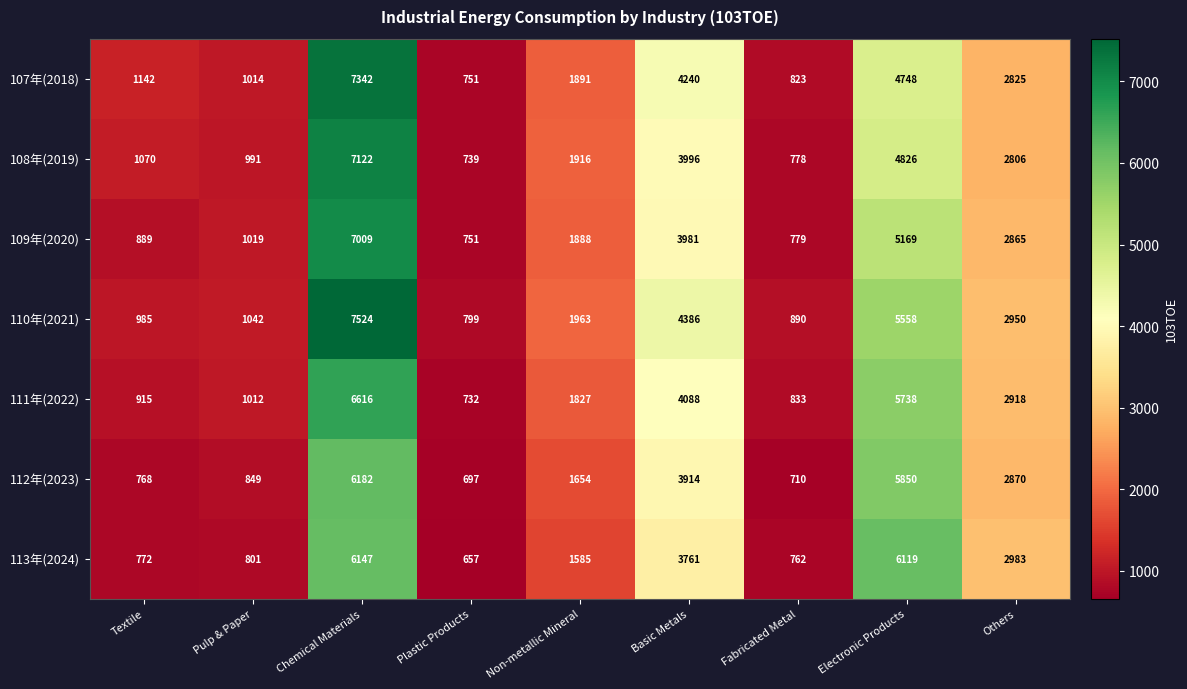

Rank the series at Others from lowest to highest value.

108年(2019), 107年(2018), 109年(2020), 112年(2023), 111年(2022), 110年(2021), 113年(2024)